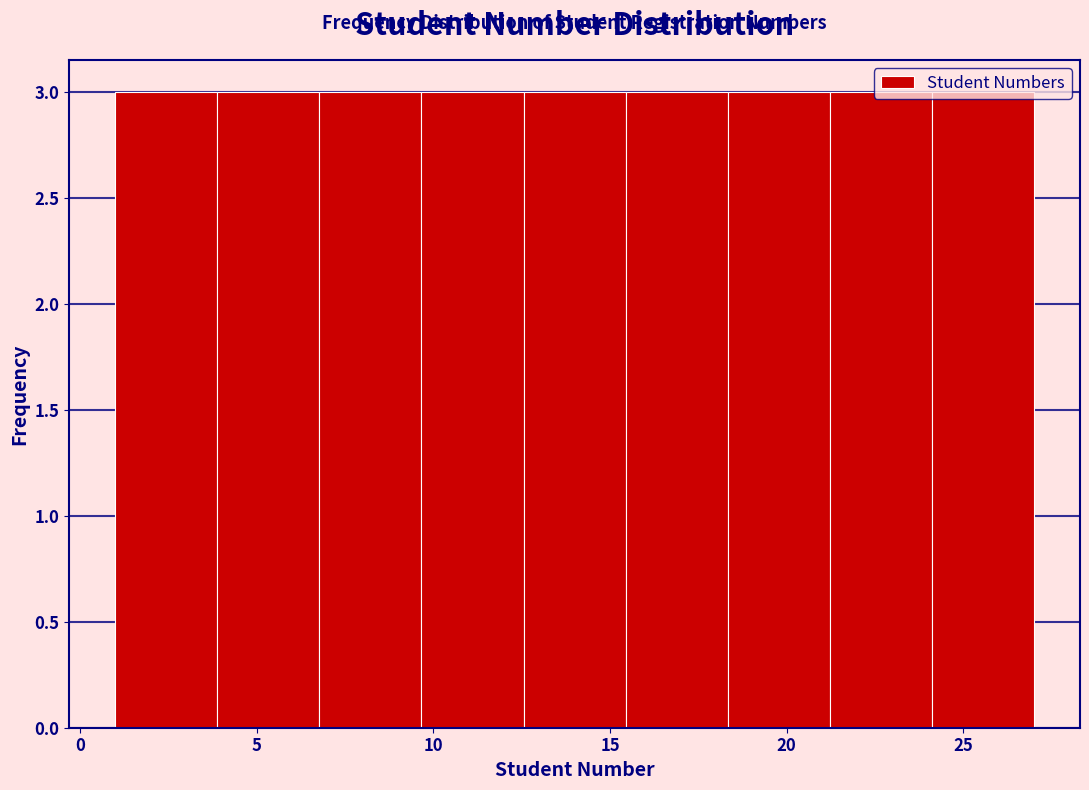

Reading left to right, list every bar in this chart as the range it spans on the x-axis followed by its height. Neither the bar edges nor the heights are printed on the chart, so give them approximately, as read against the axes.

1.0 to 4.0: 3
4.0 to 7.0: 3
7.0 to 9.5: 3
9.5 to 12.5: 3
12.5 to 15.5: 3
15.5 to 18.5: 3
18.5 to 21.0: 3
21.0 to 24.0: 3
24.0 to 27.0: 3